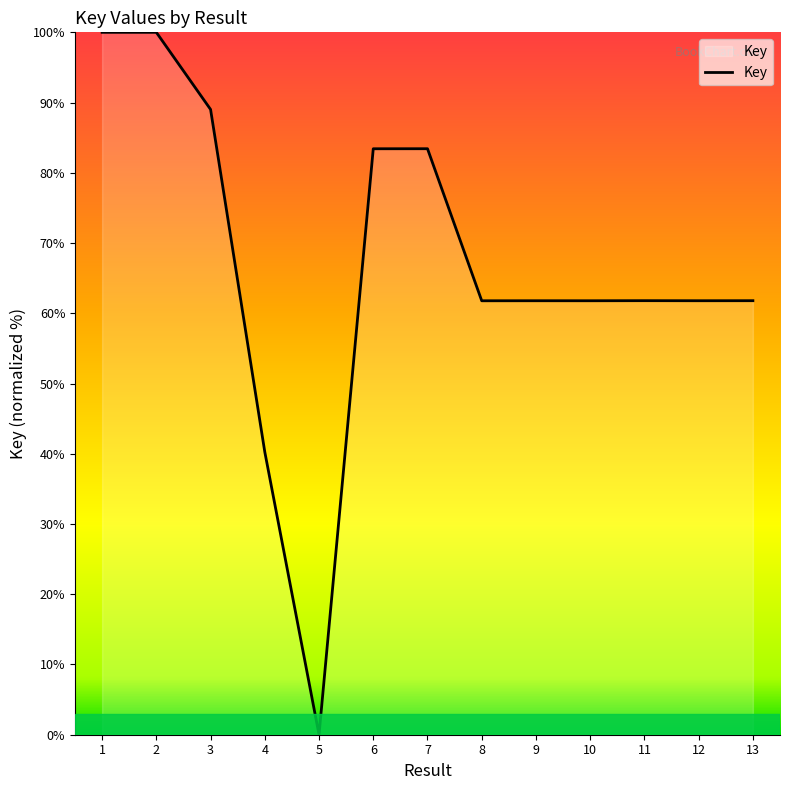

What is the approximate value at 8?

61.8